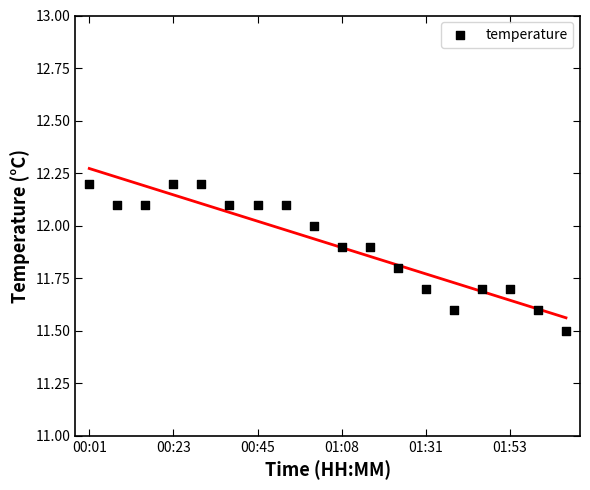

What Y value in the scatter plot is closest to 11?

11.5